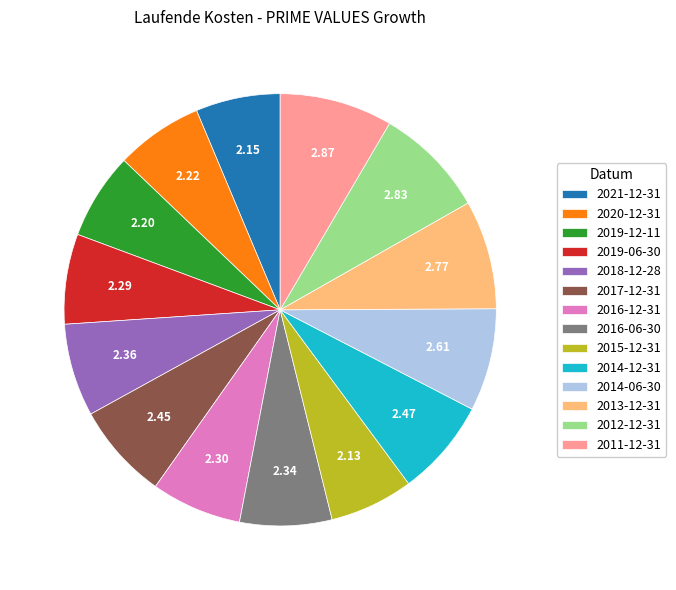

Combined, do 2016-12-31 and 2014-06-30 account for over 50%?

No